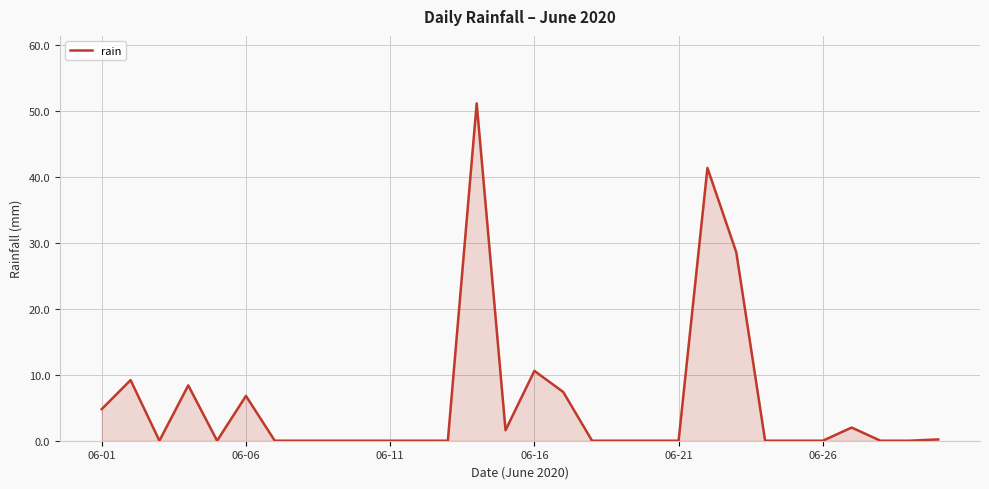

What is the greatest value displayed?

51.2